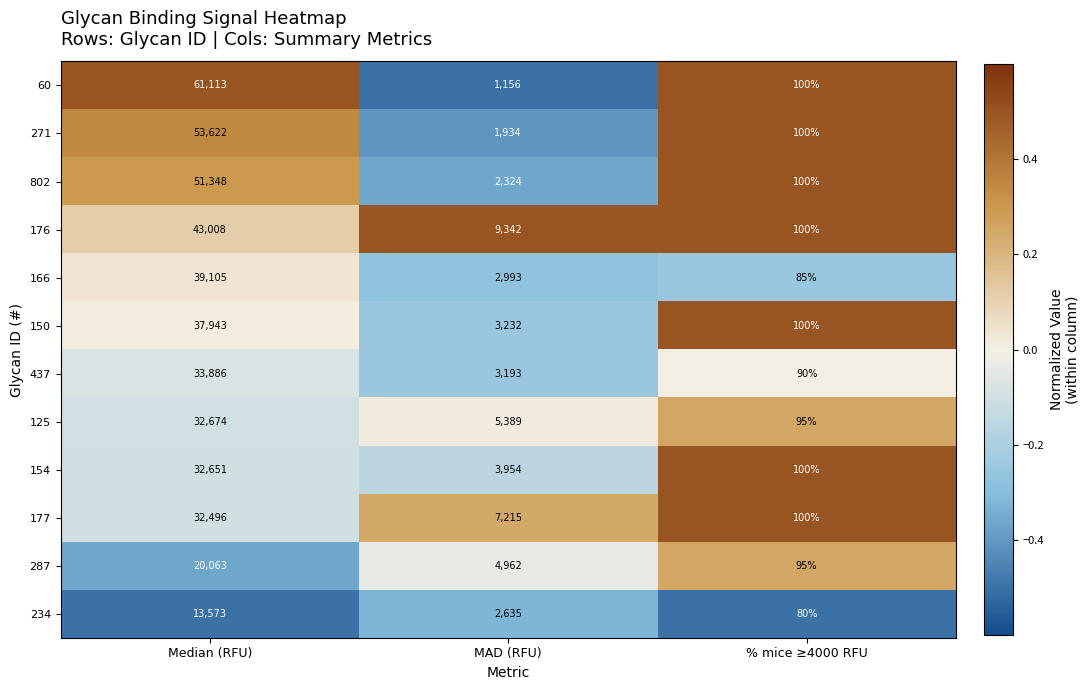

Rank the series at Median (RFU) from highest to lowest value.

60, 271, 802, 176, 166, 150, 437, 125, 154, 177, 287, 234